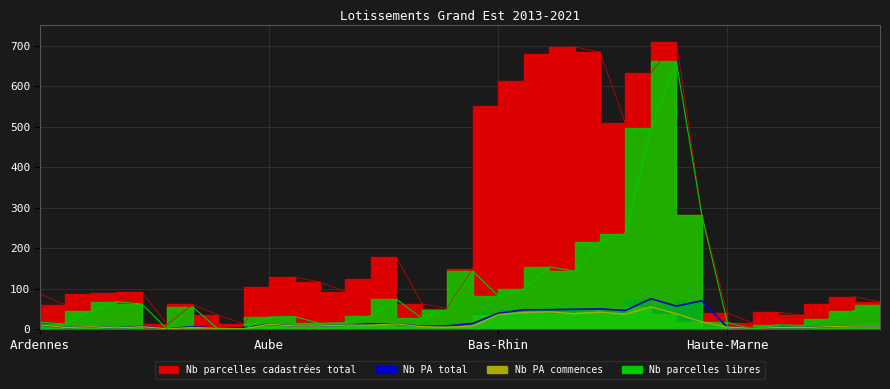

Does the chart have visible grid lines?

Yes